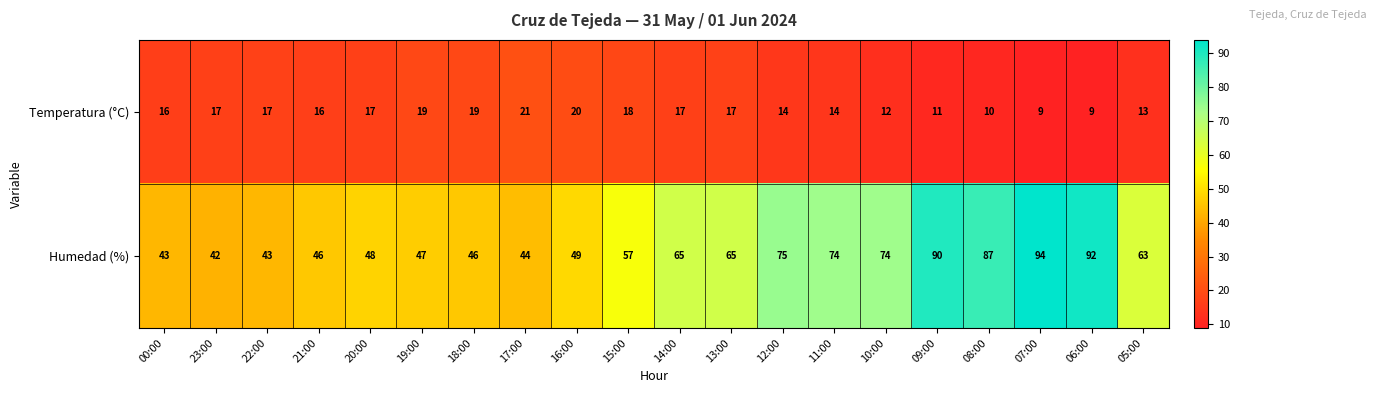

Which category has the highest value across all series?

07:00